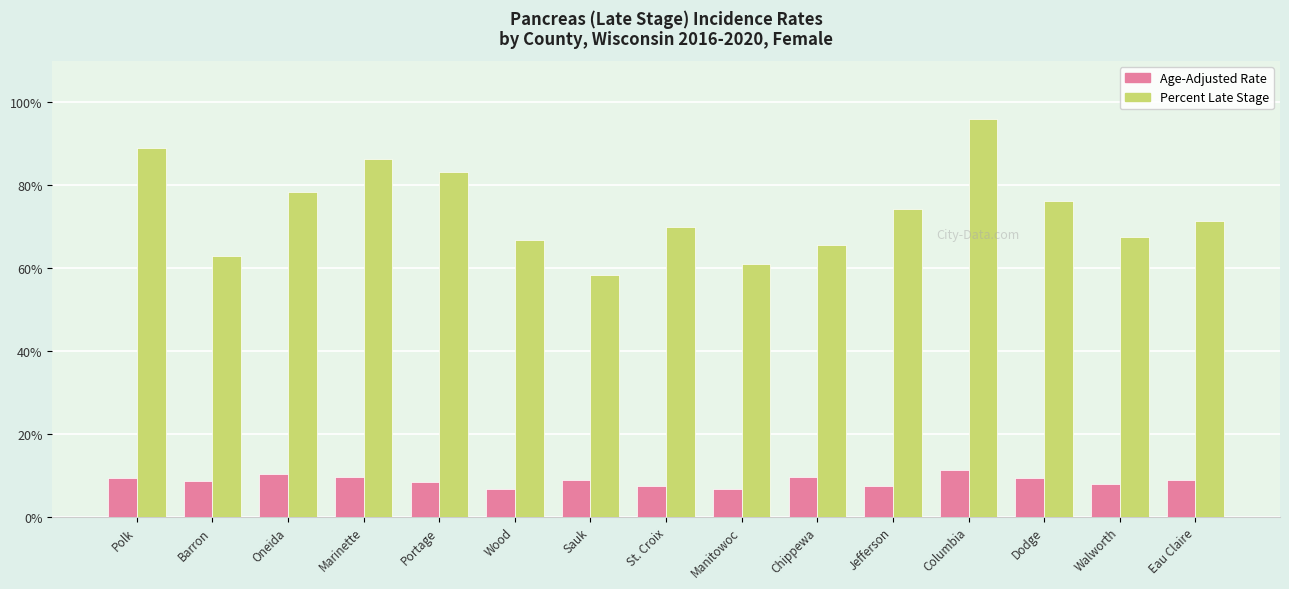

What is the lowest value of the Percent Late Stage series?

58.3